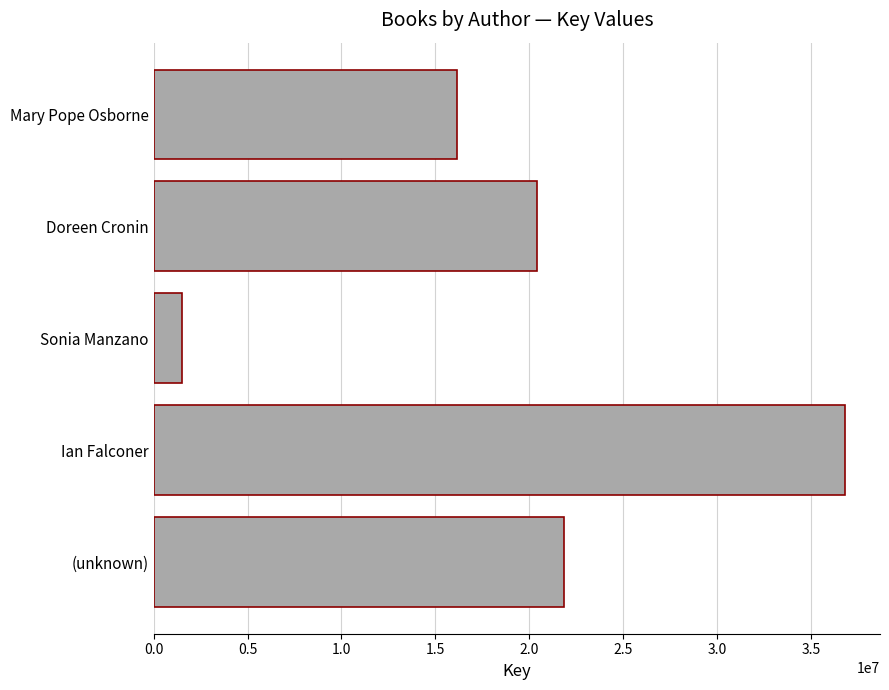

What is the greatest value displayed?

36838158